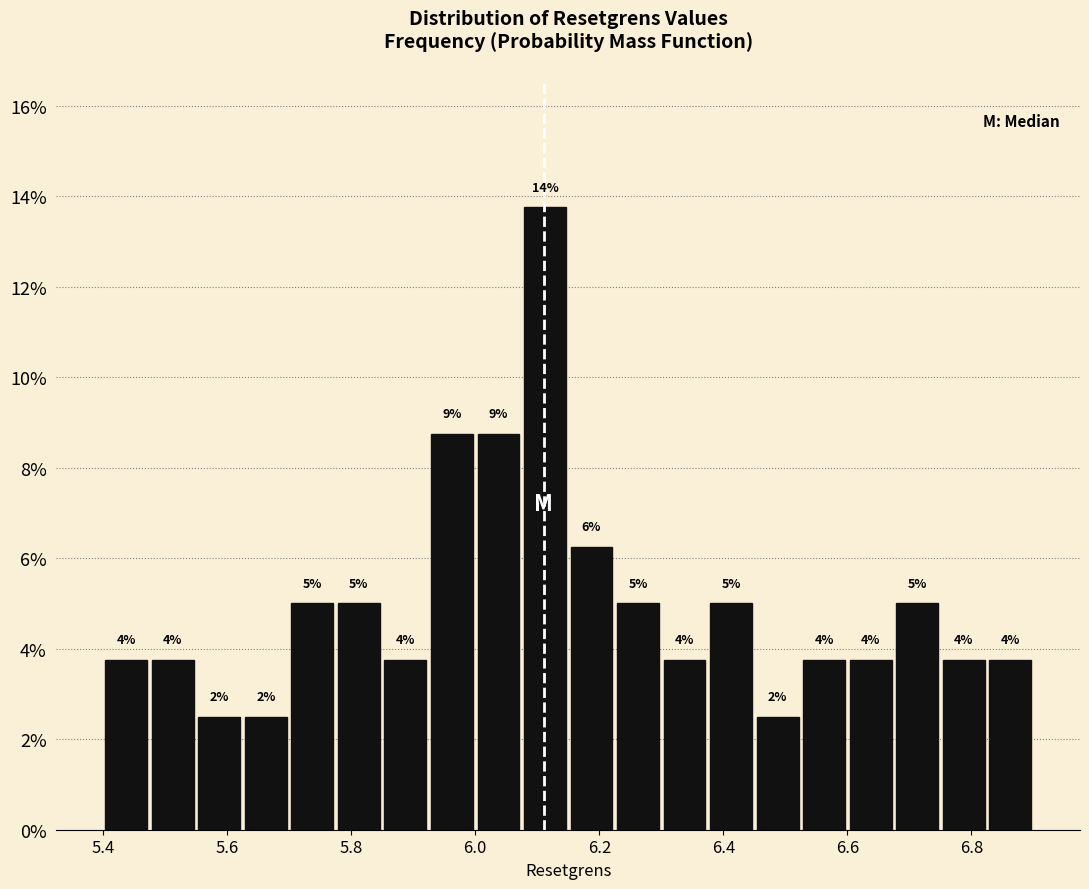

Around what value on the x-axis is the tallest bar? Give the approximate position of its centre, as read against the axis.

6.12